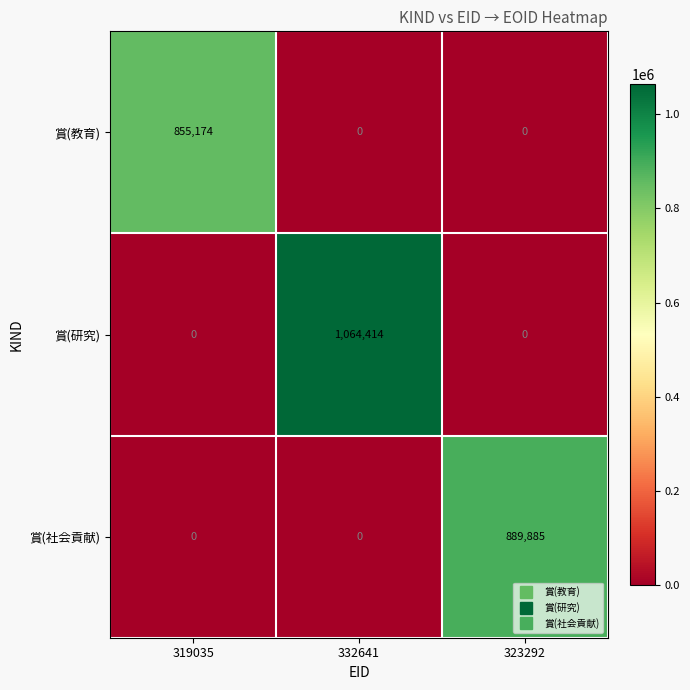

List the series in order of their overall mean, lowest first.

賞(教育), 賞(社会貢献), 賞(研究)